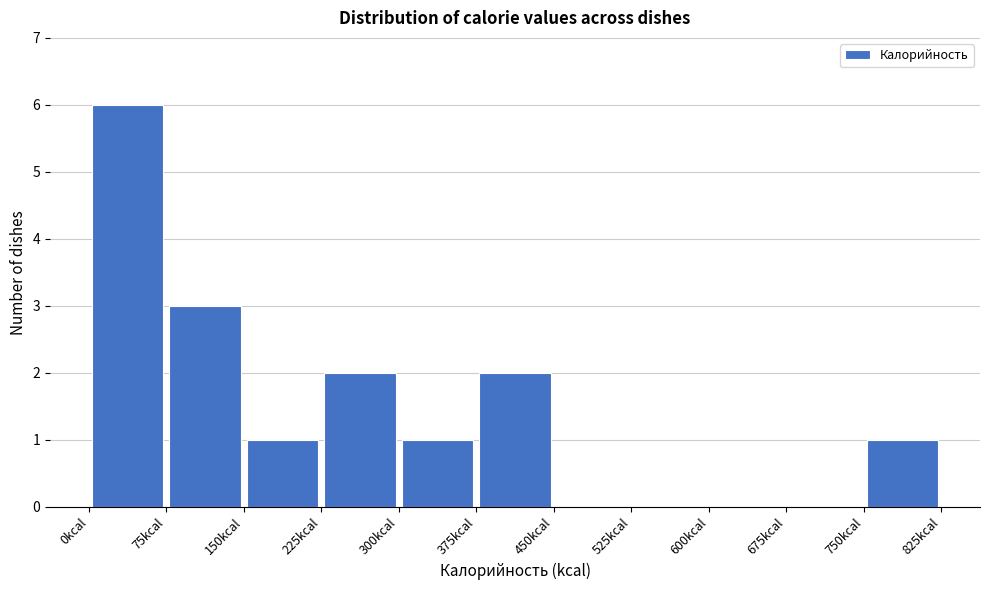

Reading left to right, transcribe this chart: for each bar, give the range it covers on the x-axis and its height. Neither the bar edges nor the heights are printed on the chart, so give them approximately, as read against the axes.

0 to 75: 6
75 to 150: 3
150 to 225: 1
225 to 300: 2
300 to 375: 1
375 to 450: 2
450 to 525: 0
525 to 600: 0
600 to 675: 0
675 to 750: 0
750 to 825: 1